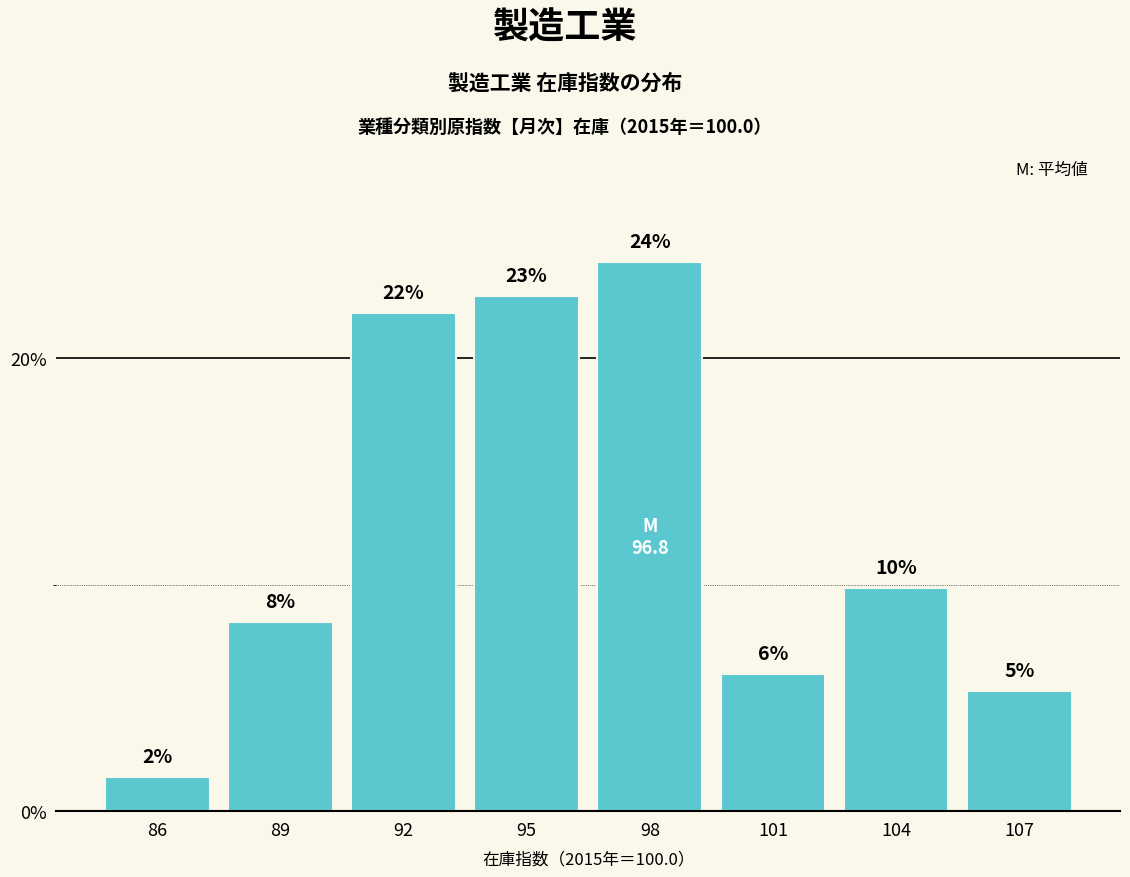

How many bars are there in total?

8